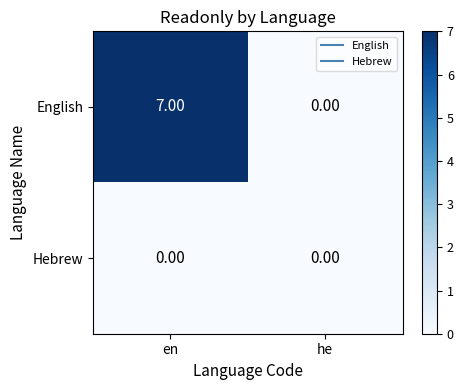

Count the number of data series in this chart.

2